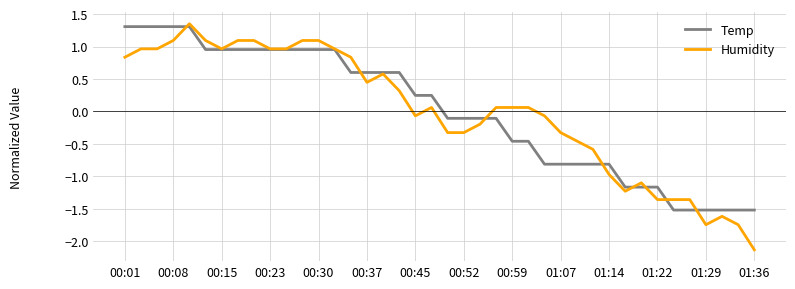

Which series has the largest range (max minus min)?

Humidity